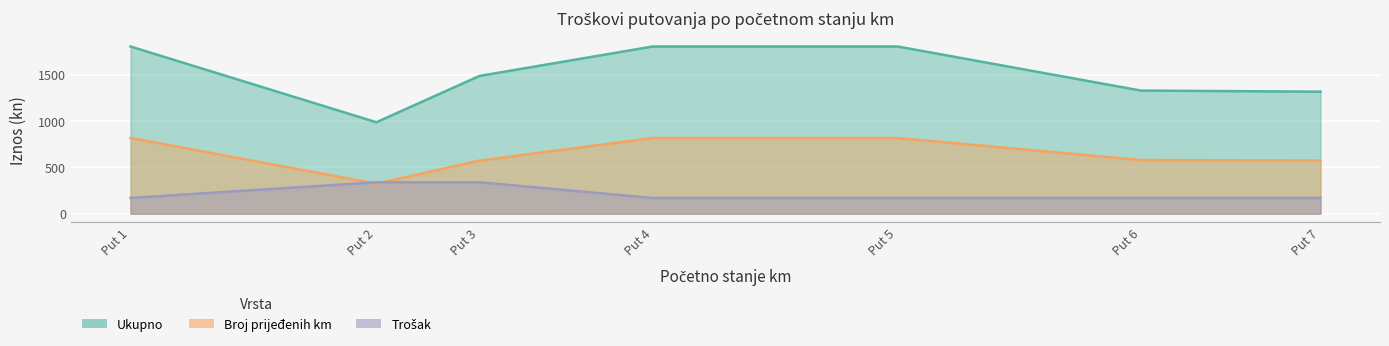

How many lines are shown in the chart?

3